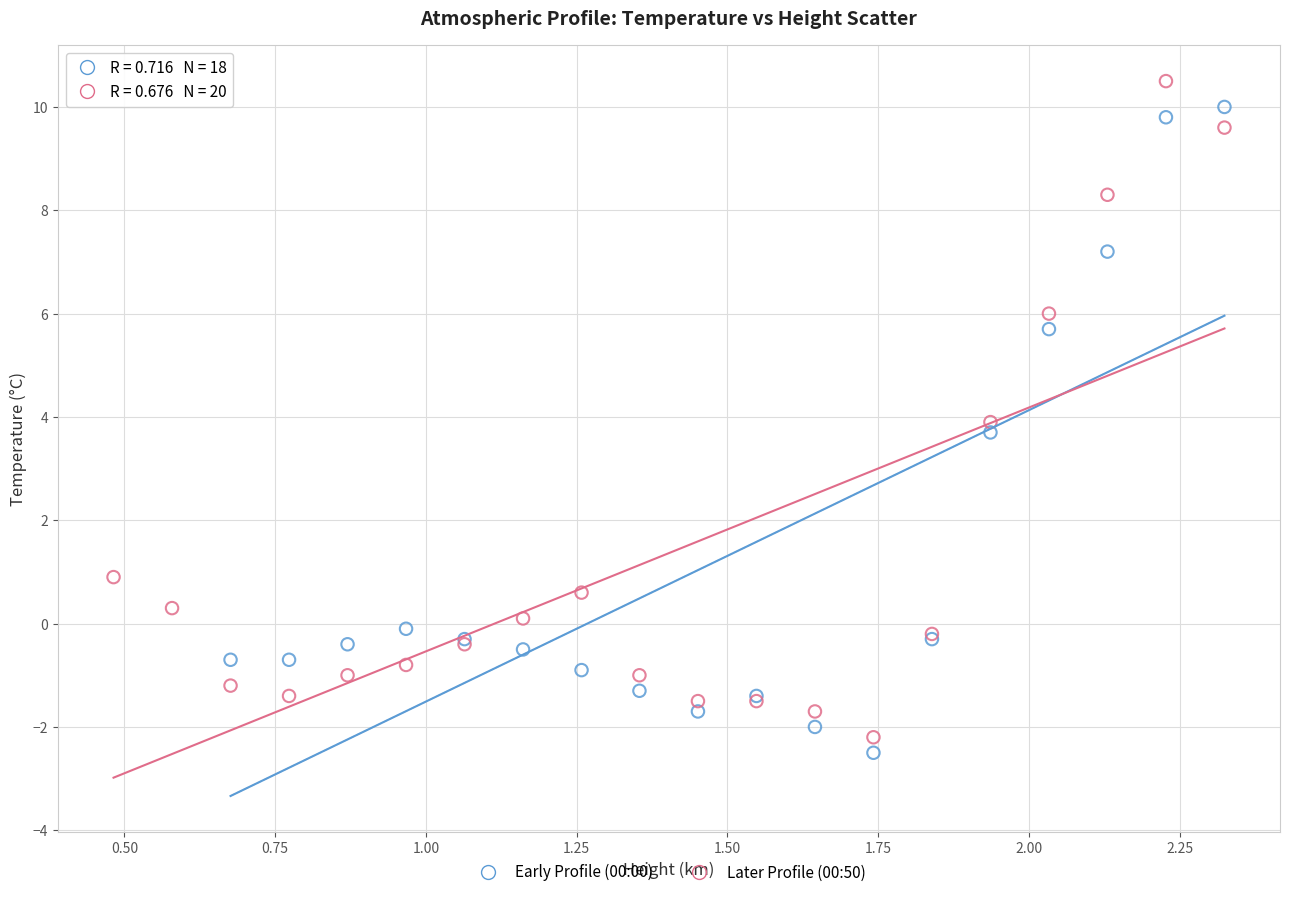

What are all the series names shown in the legend?

Early Profile (00:00), Later Profile (00:50)